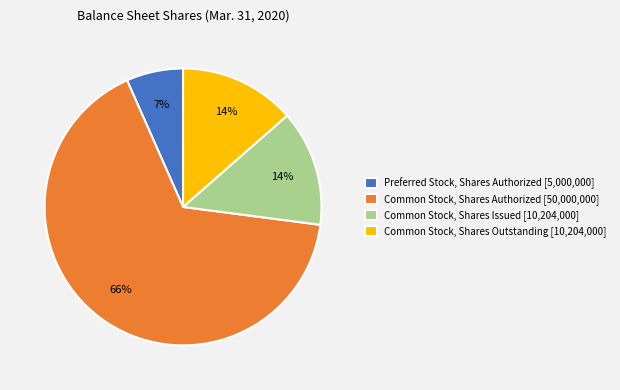

Combined, do Common Stock, Shares Authorized [50,000,000] and Common Stock, Shares Outstanding [10,204,000] account for over 50%?

Yes